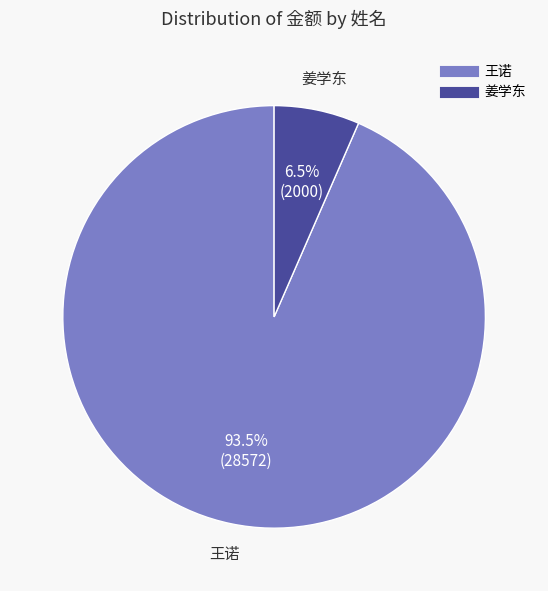

How much of the chart is everything except 王诺?

6.5%